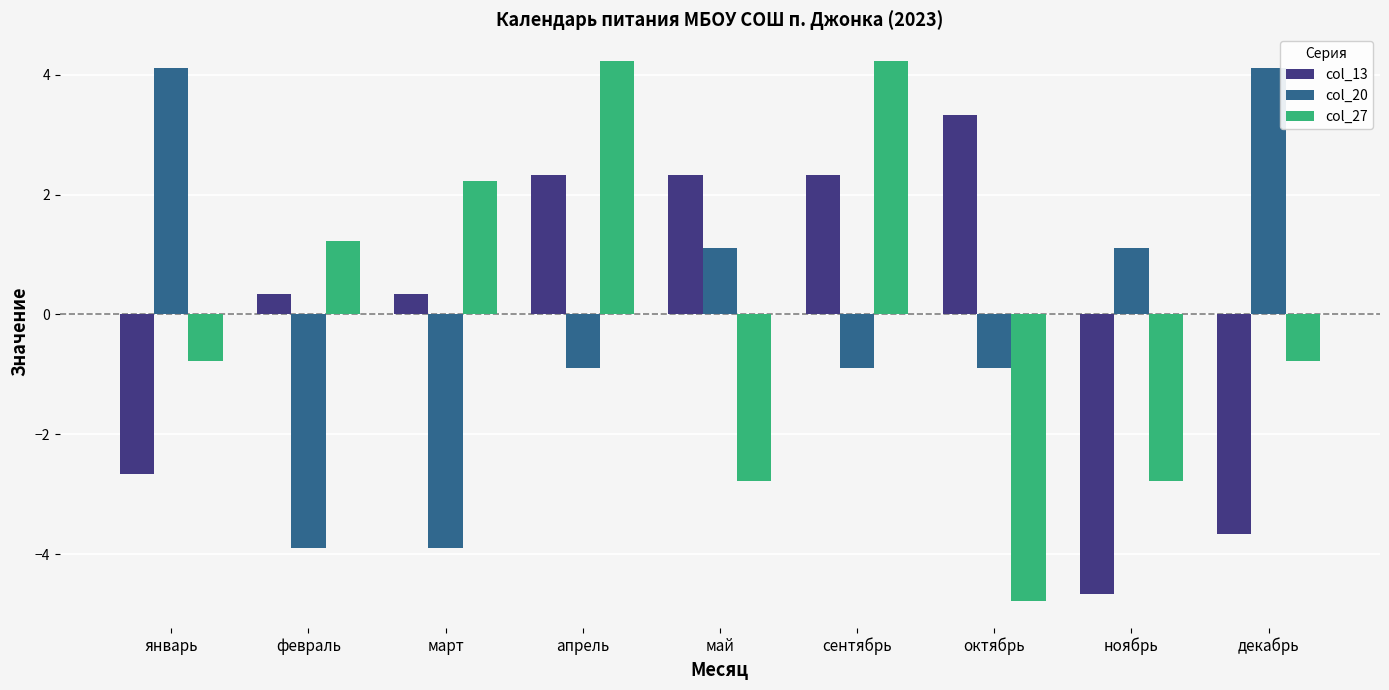

How many values in the col_13 series are below 0?

3